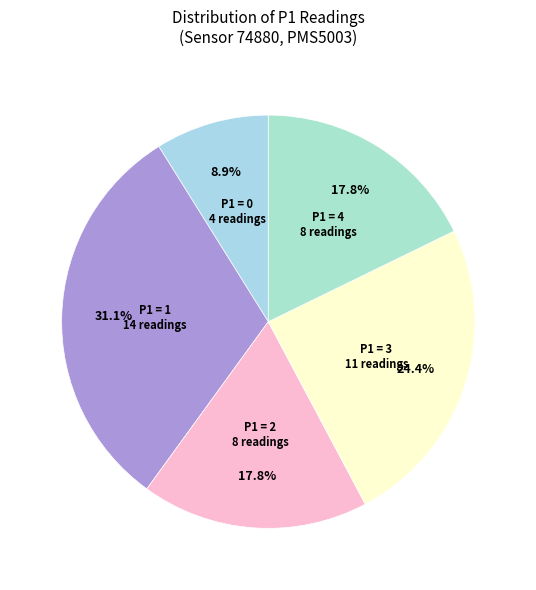

How many slices are in this pie chart?

5